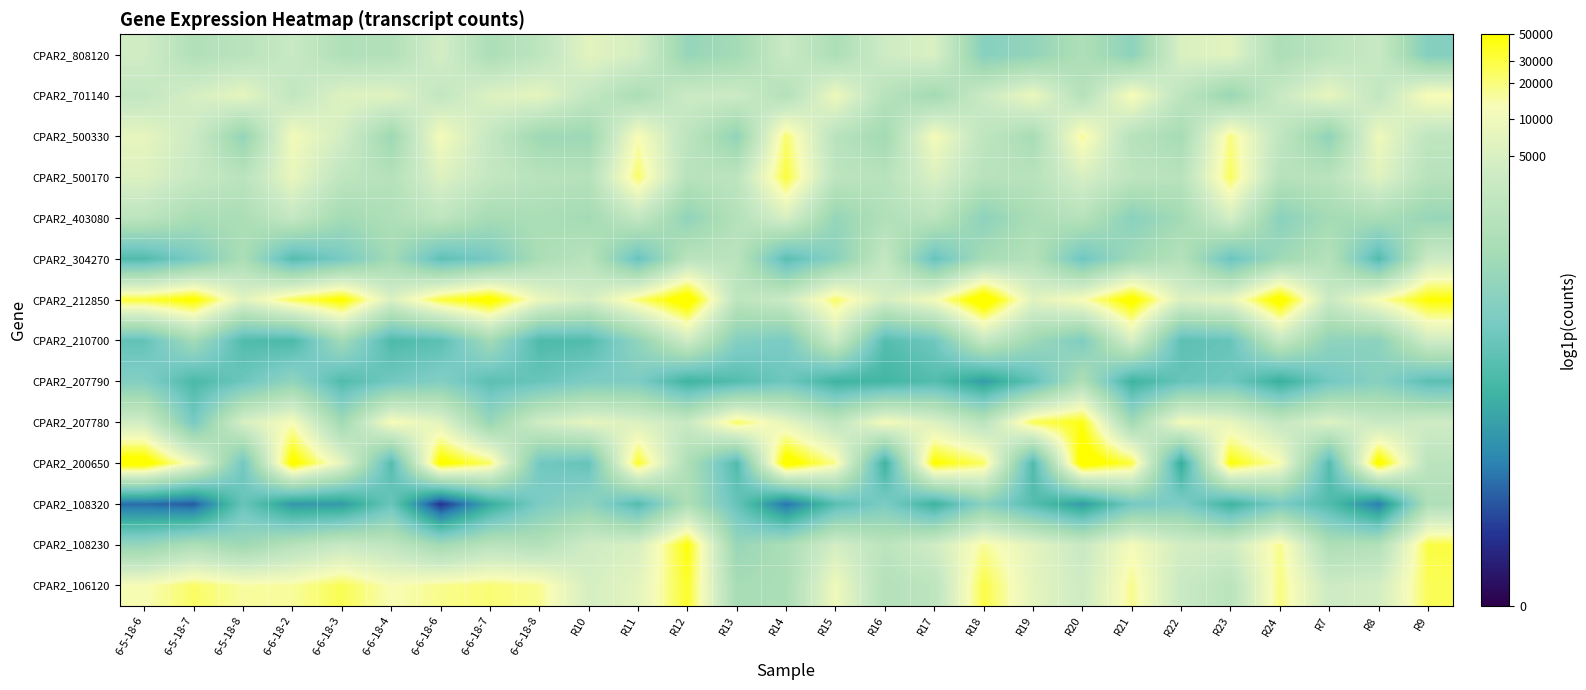

What is the maximum value shown in the chart?

11.5